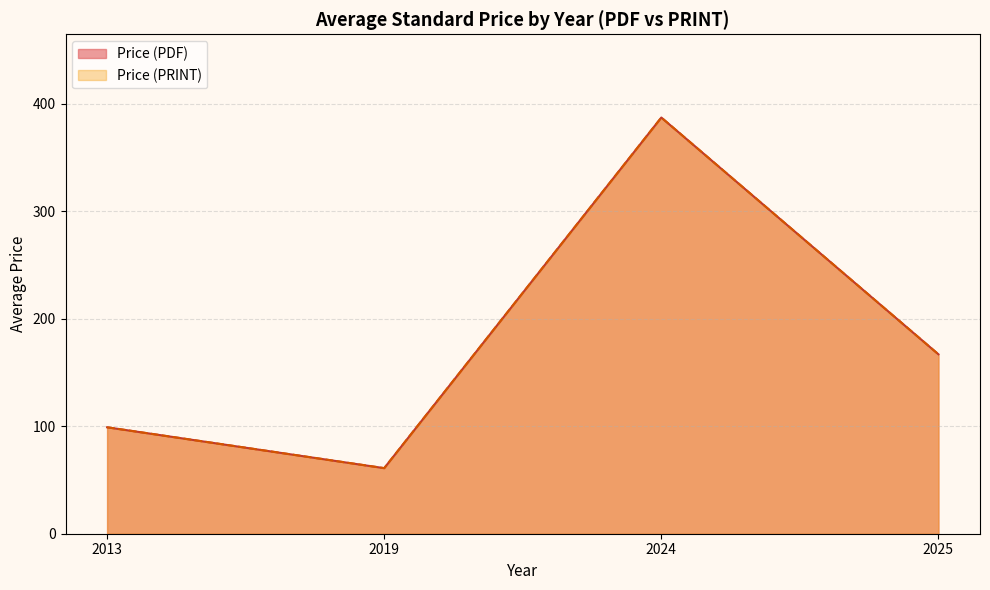

True or false: Price (PRINT) has more than 0 points higher than both neighbors.

True